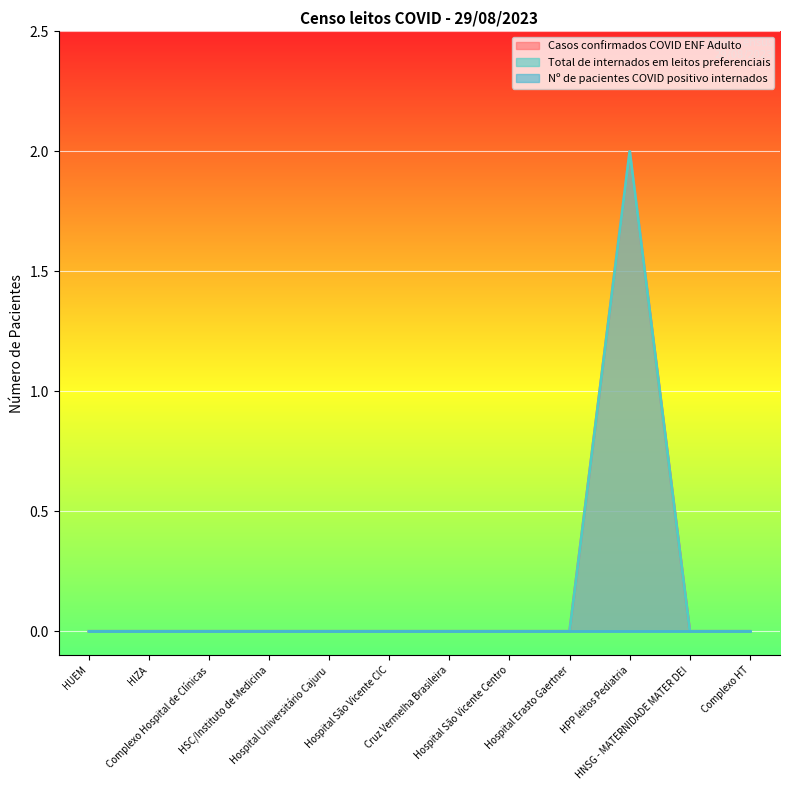

What position from the left is HIZA?

2